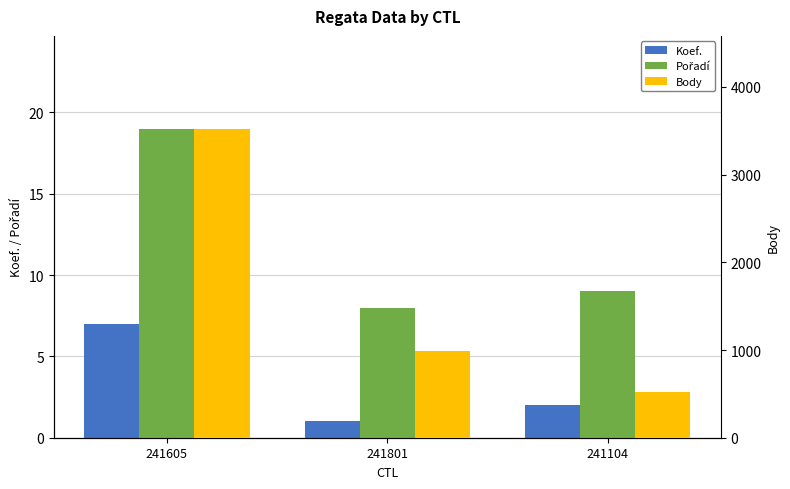

What is the label of the 2nd bar from the left?

241801